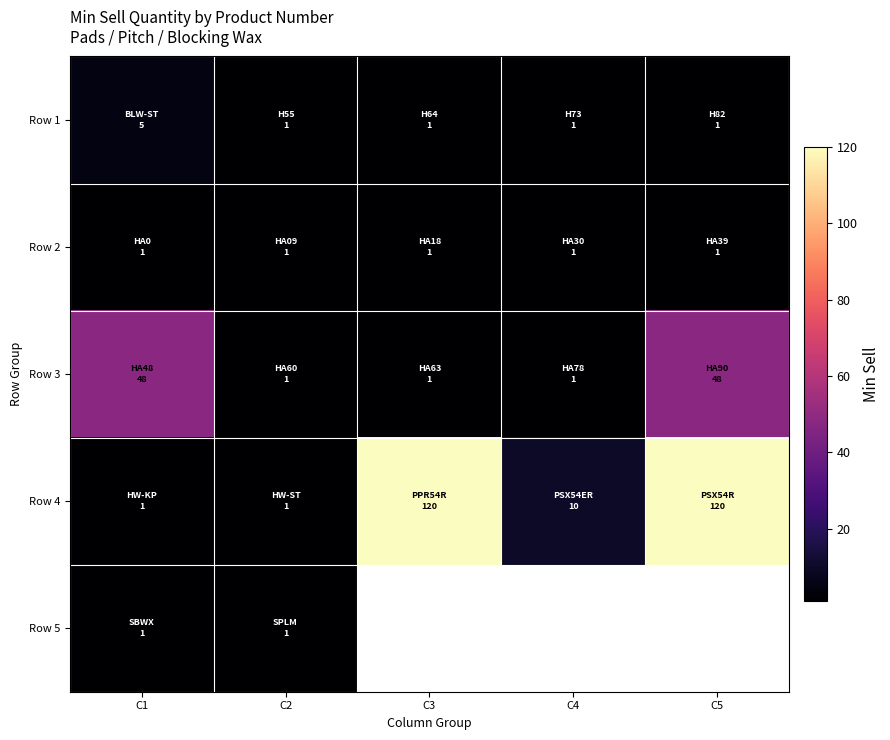

At which label is Row 3 closest to 24?

C2